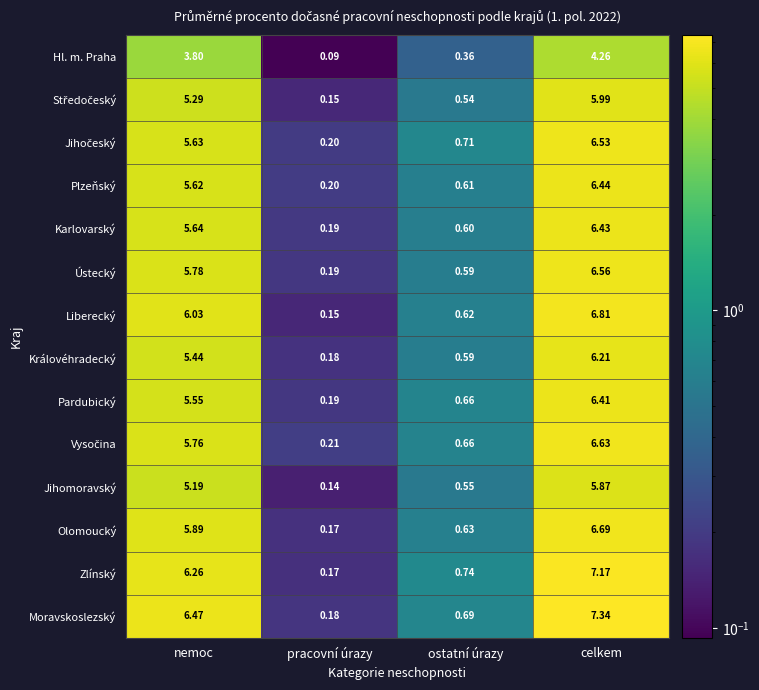

Which series changed the most between ostatní úrazy and celkem?

Moravskoslezský